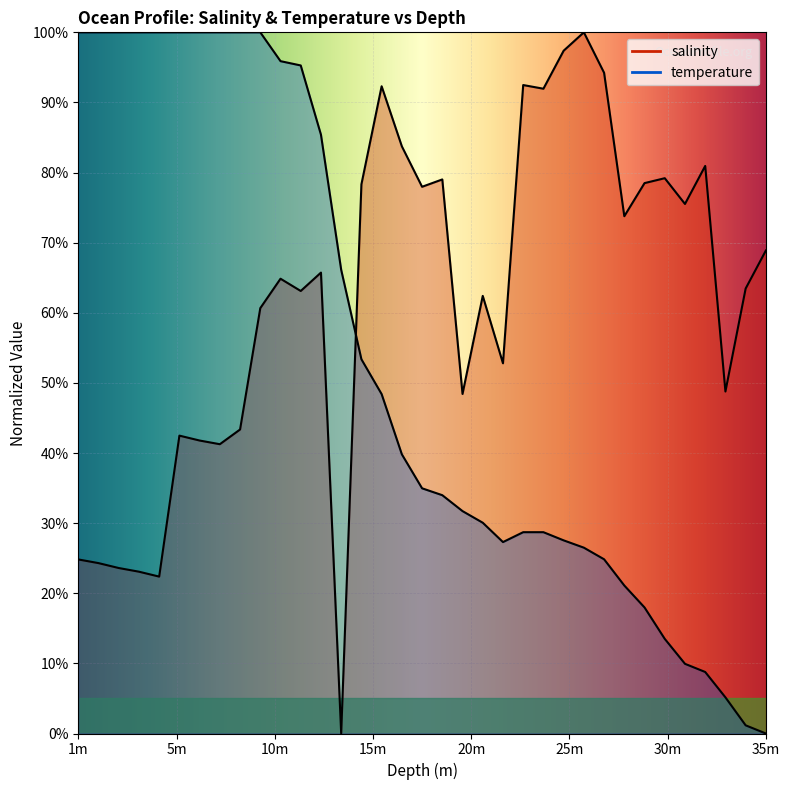

True or false: salinity has a value of 88.3 at 11.0.

False